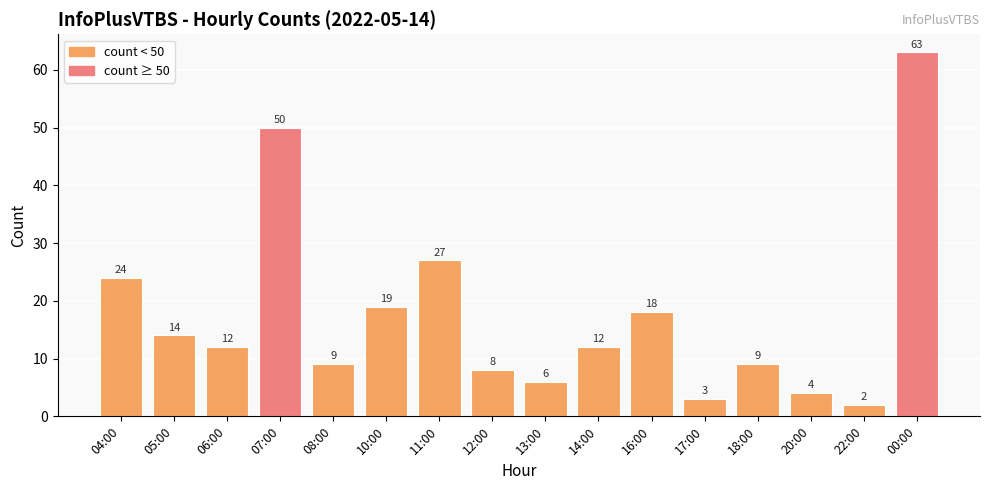

What position from the right is 14:00?

7